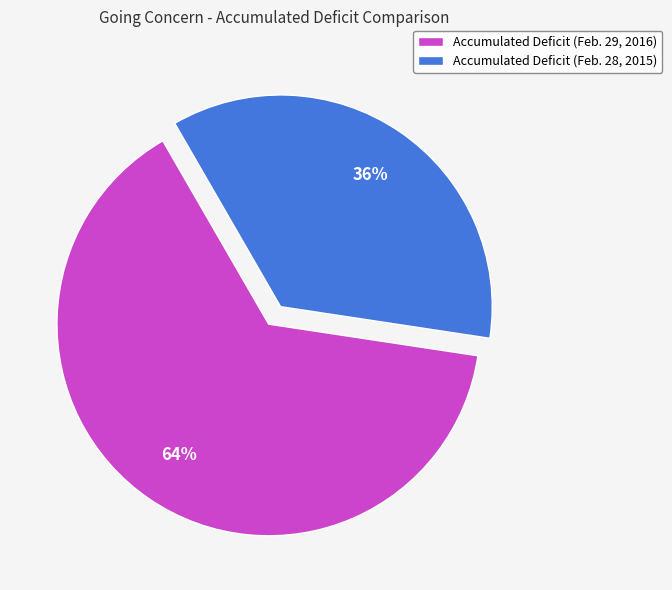

Approximately how many times larger is the value at Accumulated Deficit (Feb. 28, 2015) compared to Accumulated Deficit (Feb. 29, 2016)?

0.6